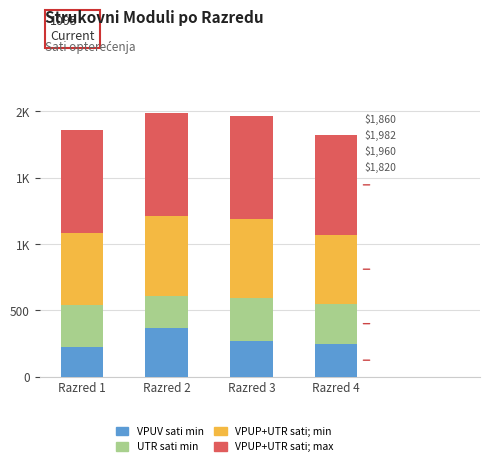

At which category is the sum across all series the highest?

Razred 2